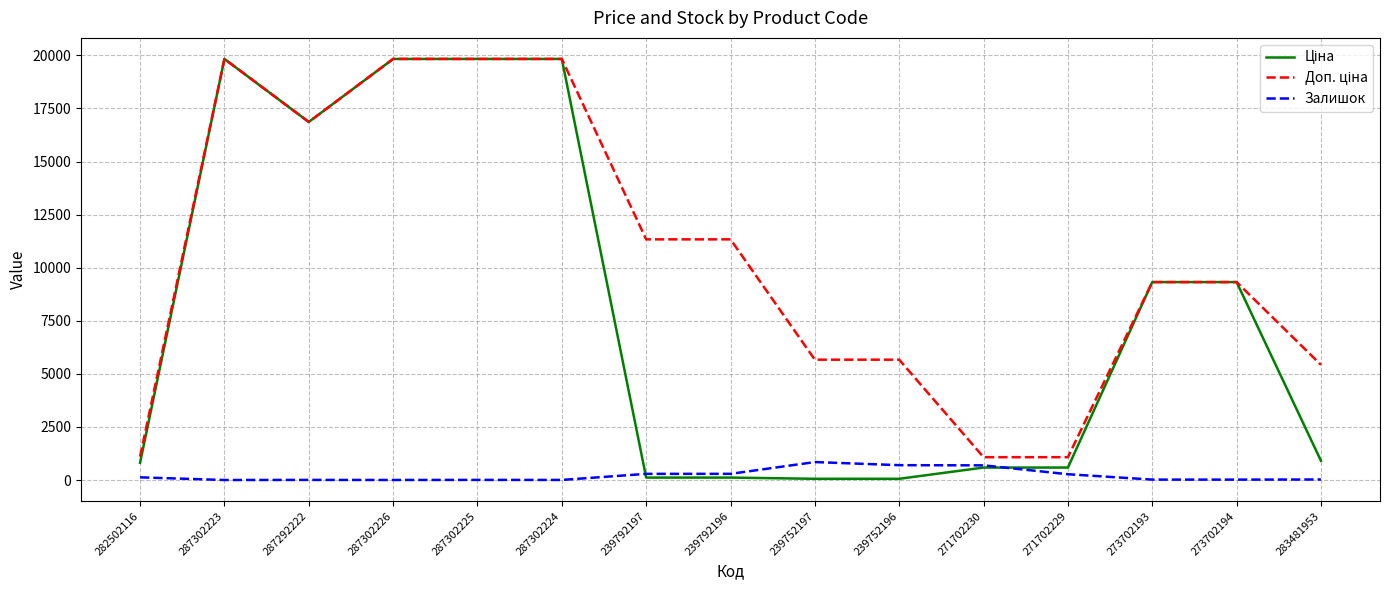

What is the total value across all series at 287302223?

39662.1